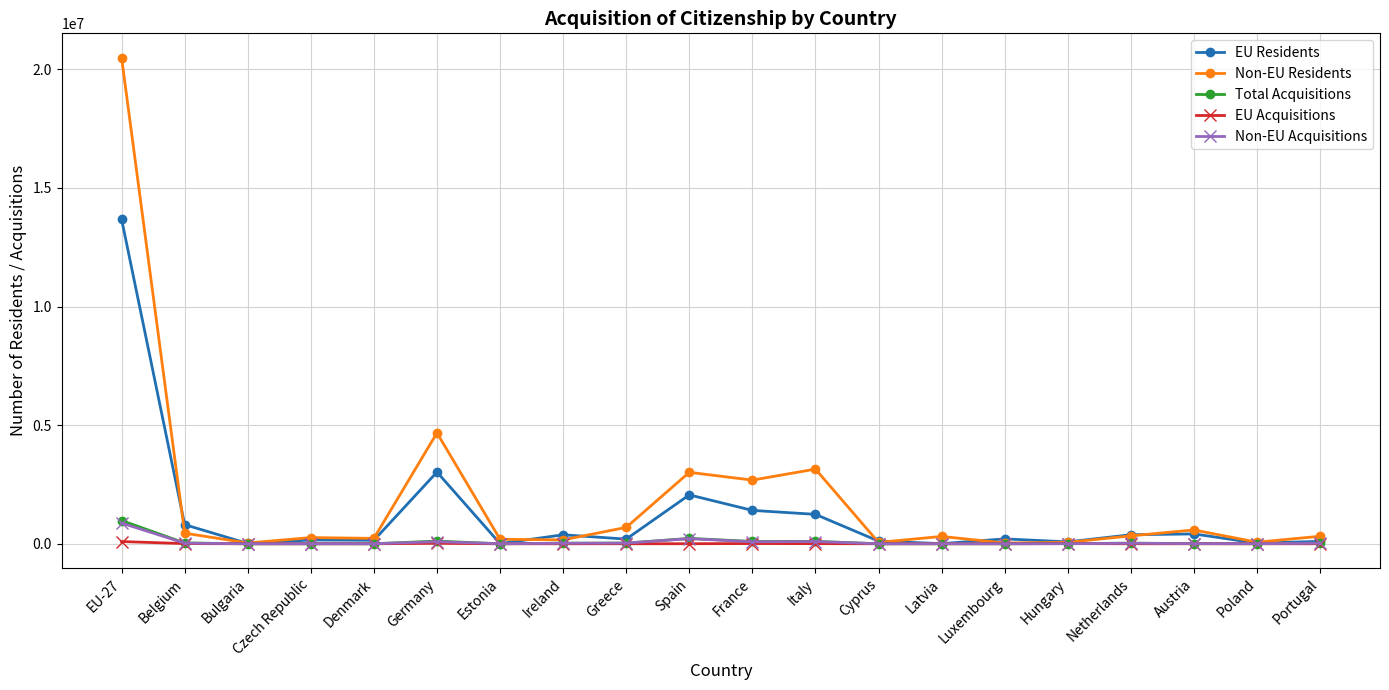

Where is EU Residents nearest to the value 6842755?

Germany